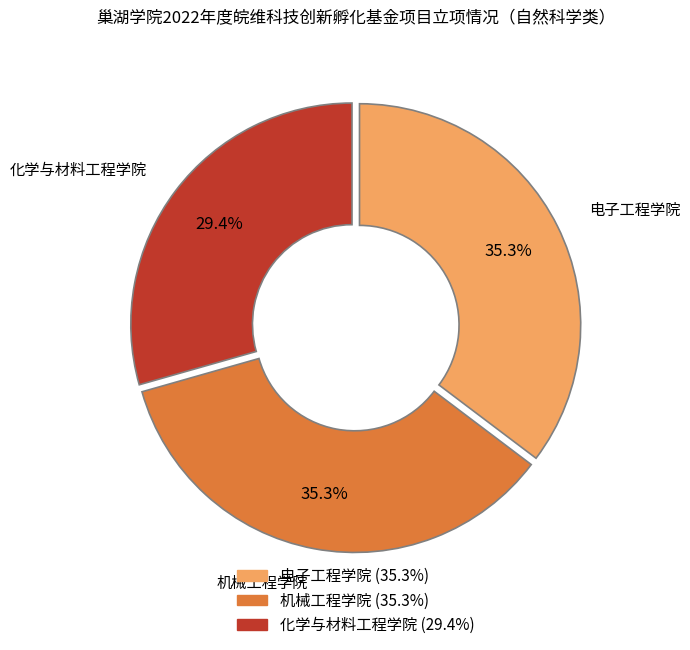

Combined, do 电子工程学院 and 化学与材料工程学院 account for over 50%?

Yes